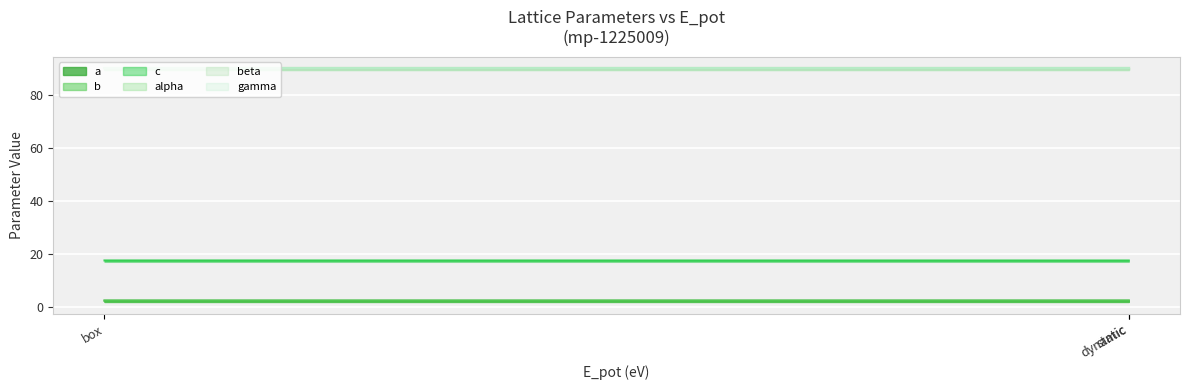

Is it true that b equals 2.5 at dynamic?

True